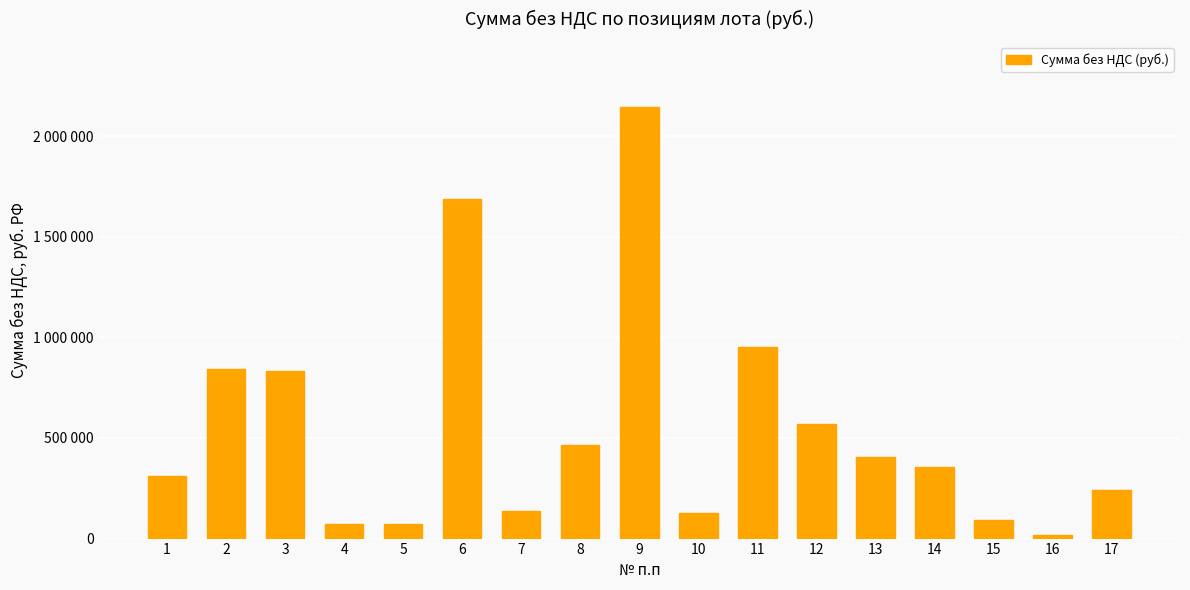

Are the bars grouped side by side (vs. stacked)?

No